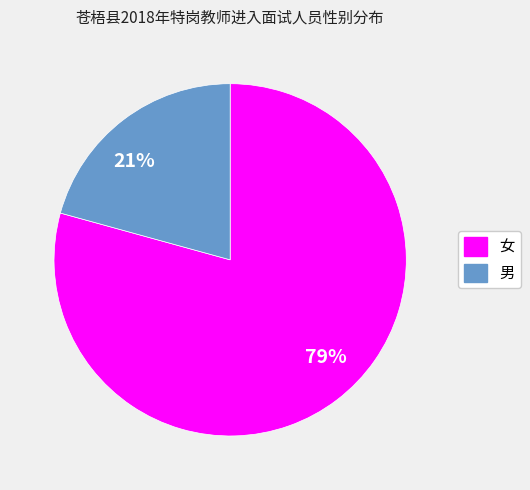

Which category has the biggest portion of the pie?

79%